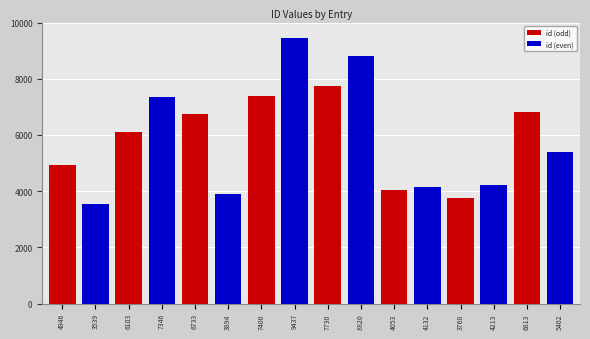

What is the spread (max minus min) of values at 7400?

2037